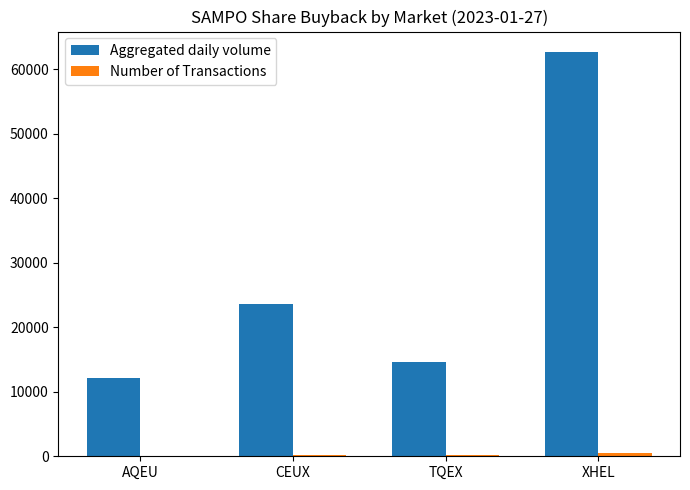

How many series are shown in this chart?

2